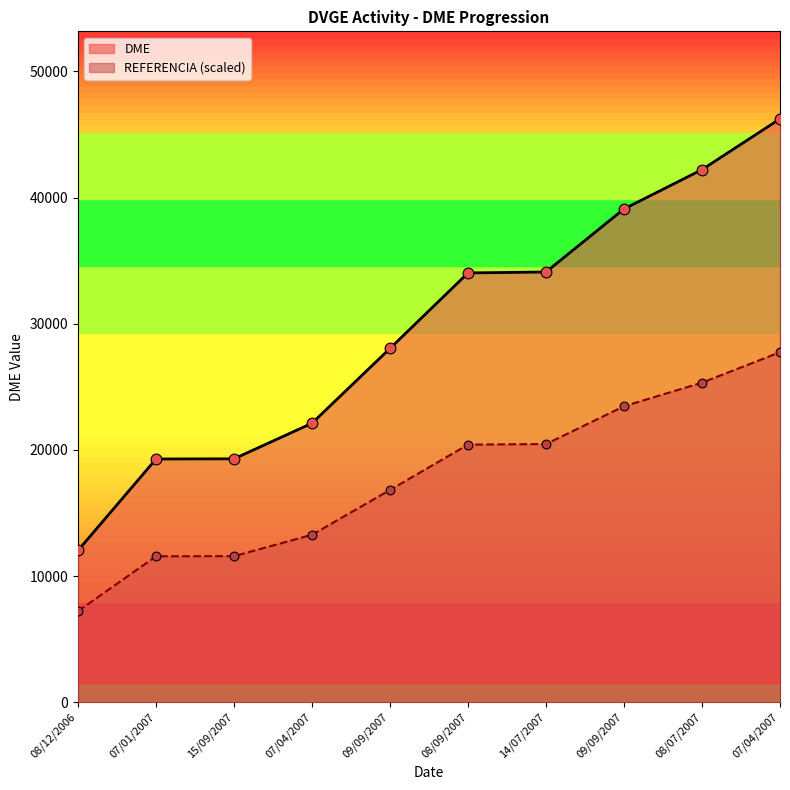

Which series contains the highest Y value?

REFERENCIA